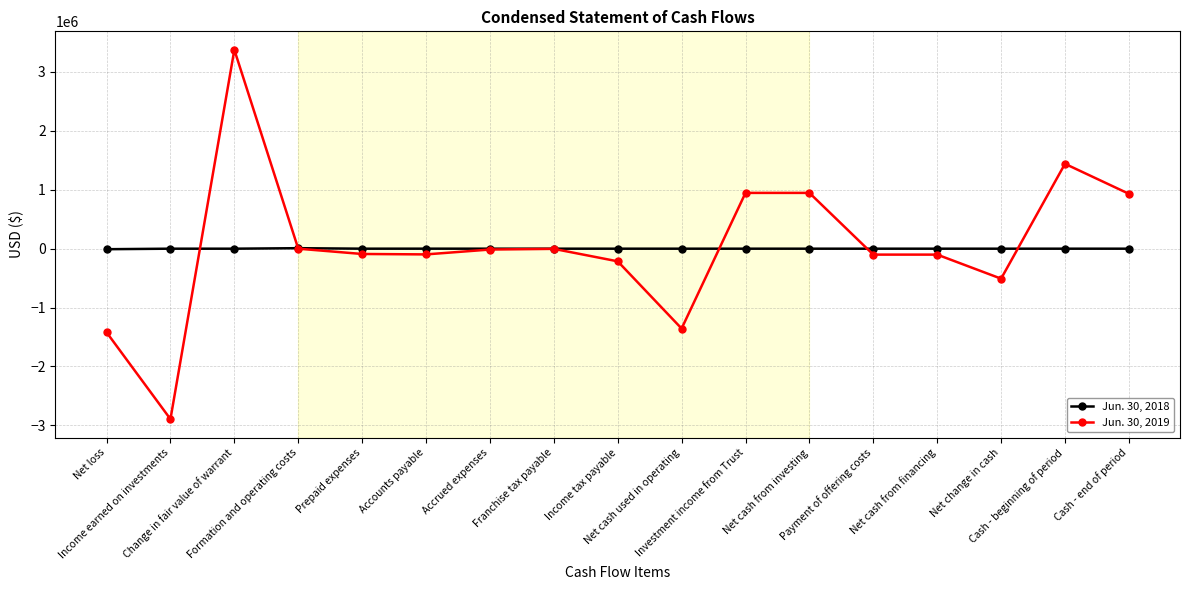

What is the value of the Jun. 30, 2019 point at the 9th from the left?

-214655